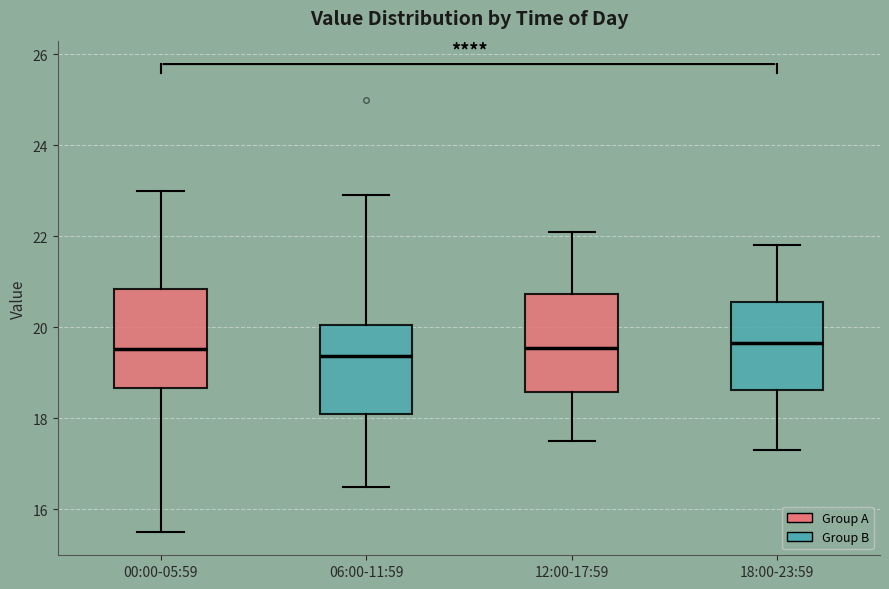

Where does the upper whisker of the box for 12:00-17:59 end on the y-axis? The values are not printed on the chart, so give them approximately, as read against the axis.

22.2